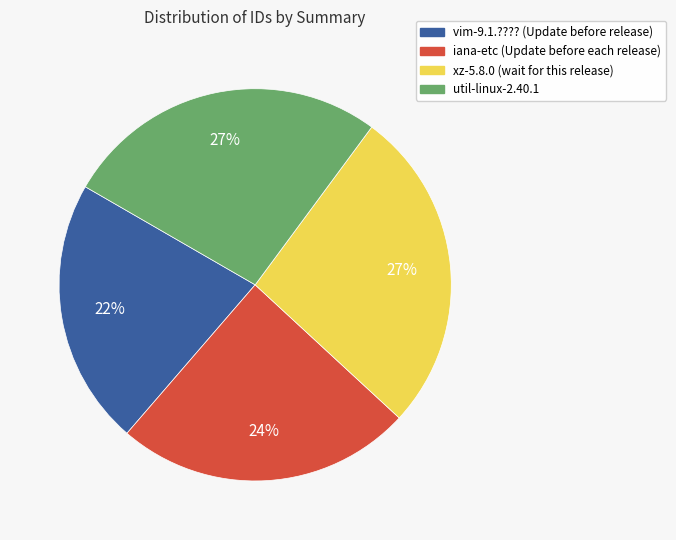

Is it true that iana-etc (Update before each release) is 24% of the pie?

True